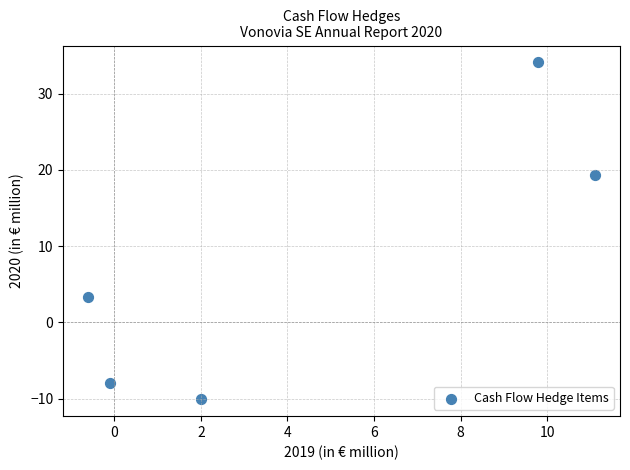

What Y value in the scatter plot is closest to 12?

19.3